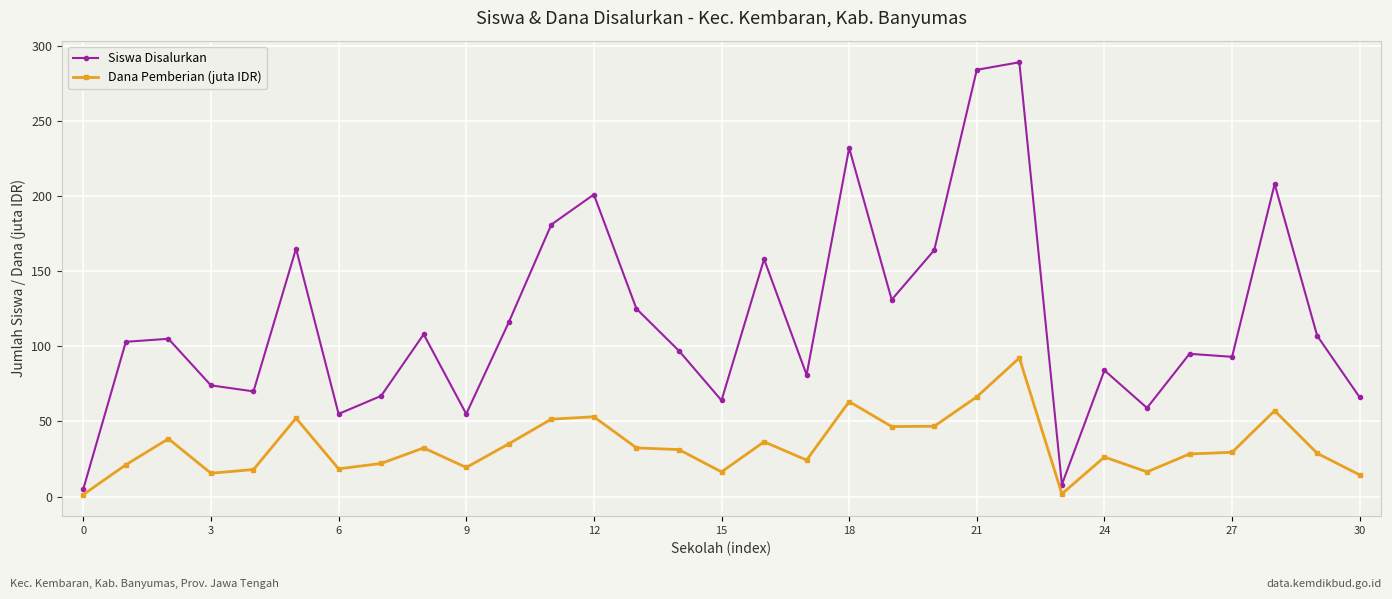

What is the value of the Siswa Disalurkan point at the 29th from the left?

208.0